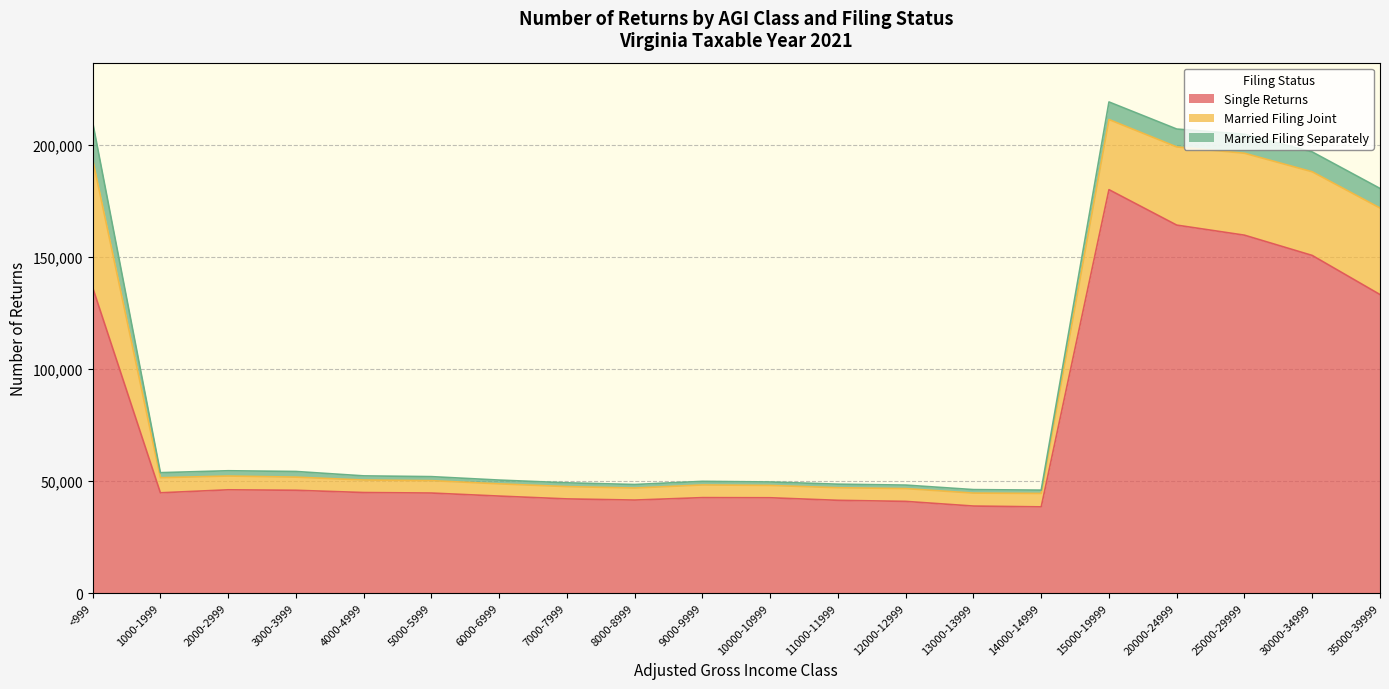

At which category is the sum across all series the highest?

15000-19999